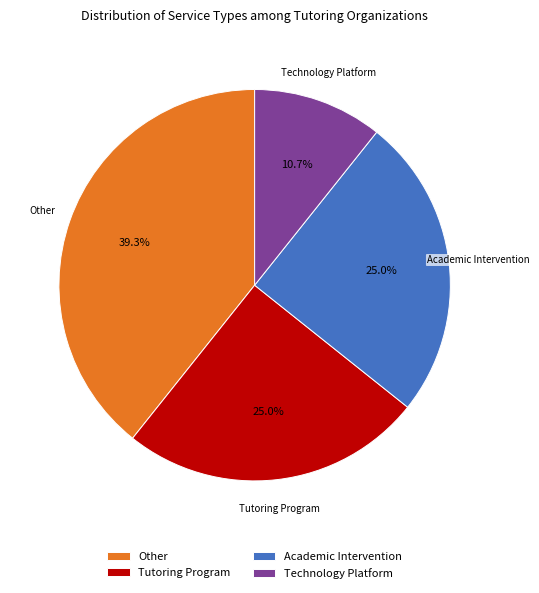

What is the ratio of the value at Technology Platform to the value at Other?

0.3